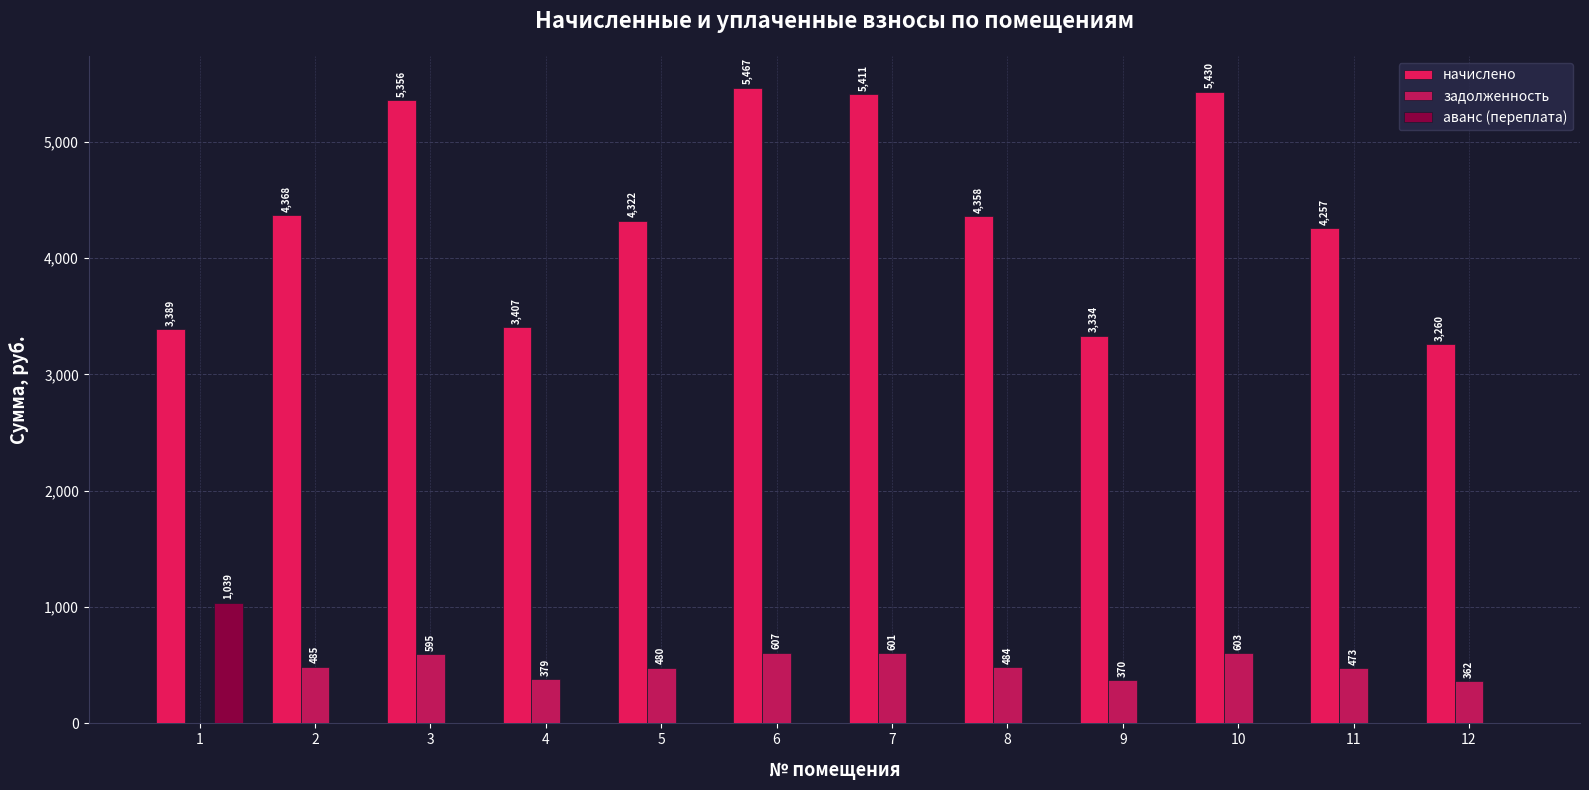

At which label does начислено reach its peak?

6